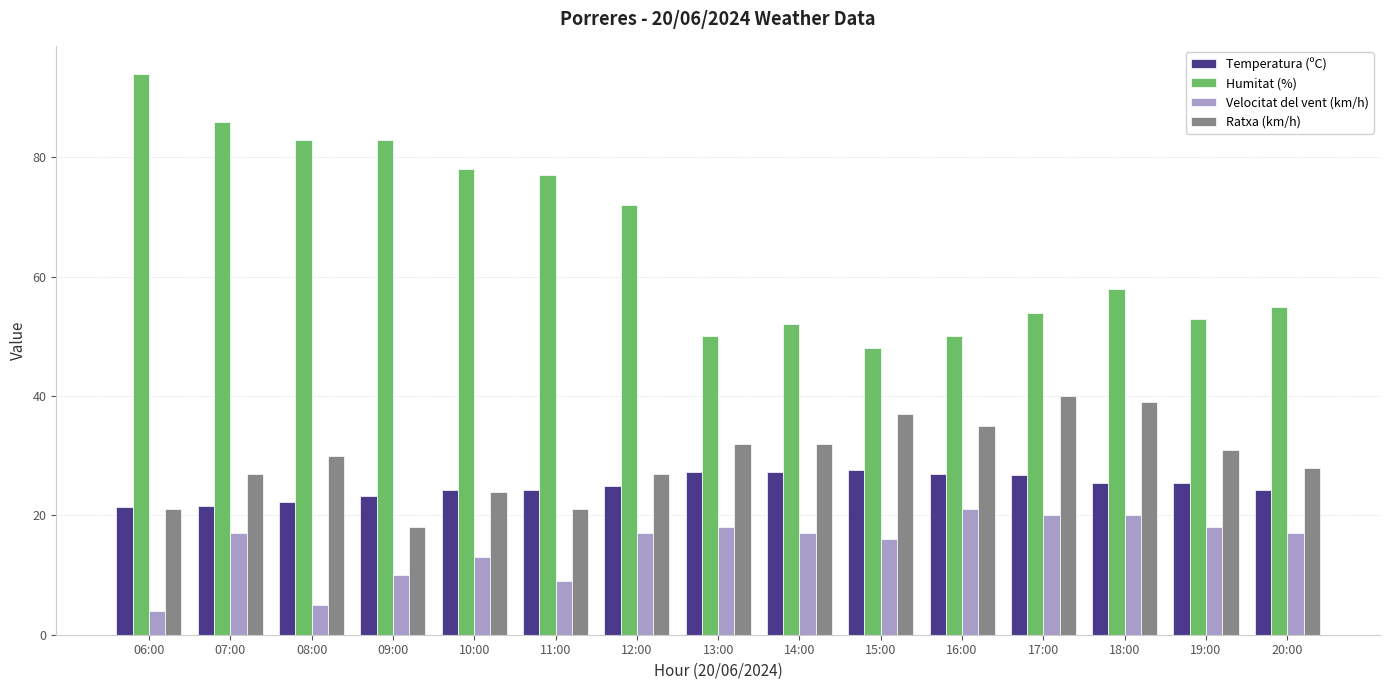

What is the value of the Velocitat del vent (km/h) bar at the 14th from the left?

18.0